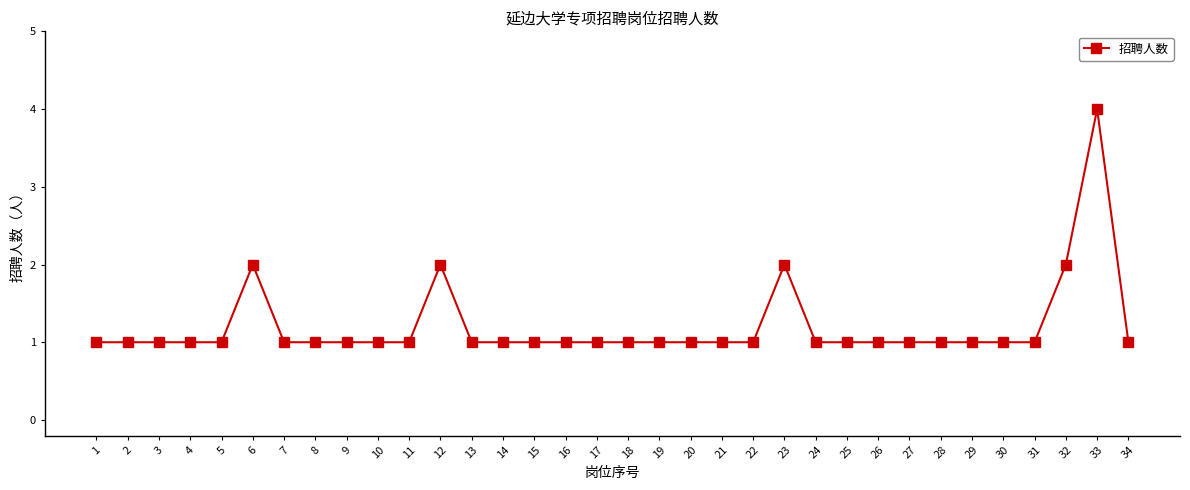

What is the value of the 19th point from the left?

1